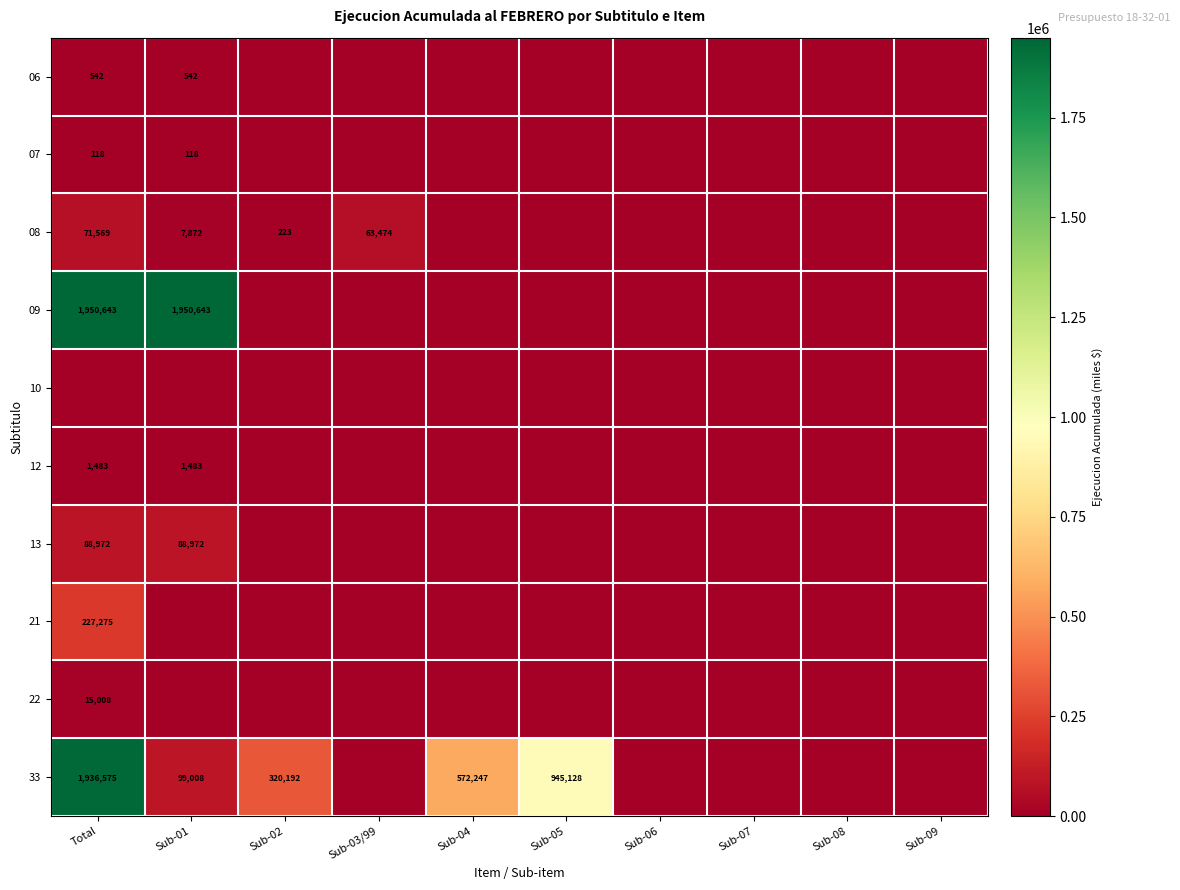

What is the difference between the 08 values at Sub-03/99 and Sub-01?

55602